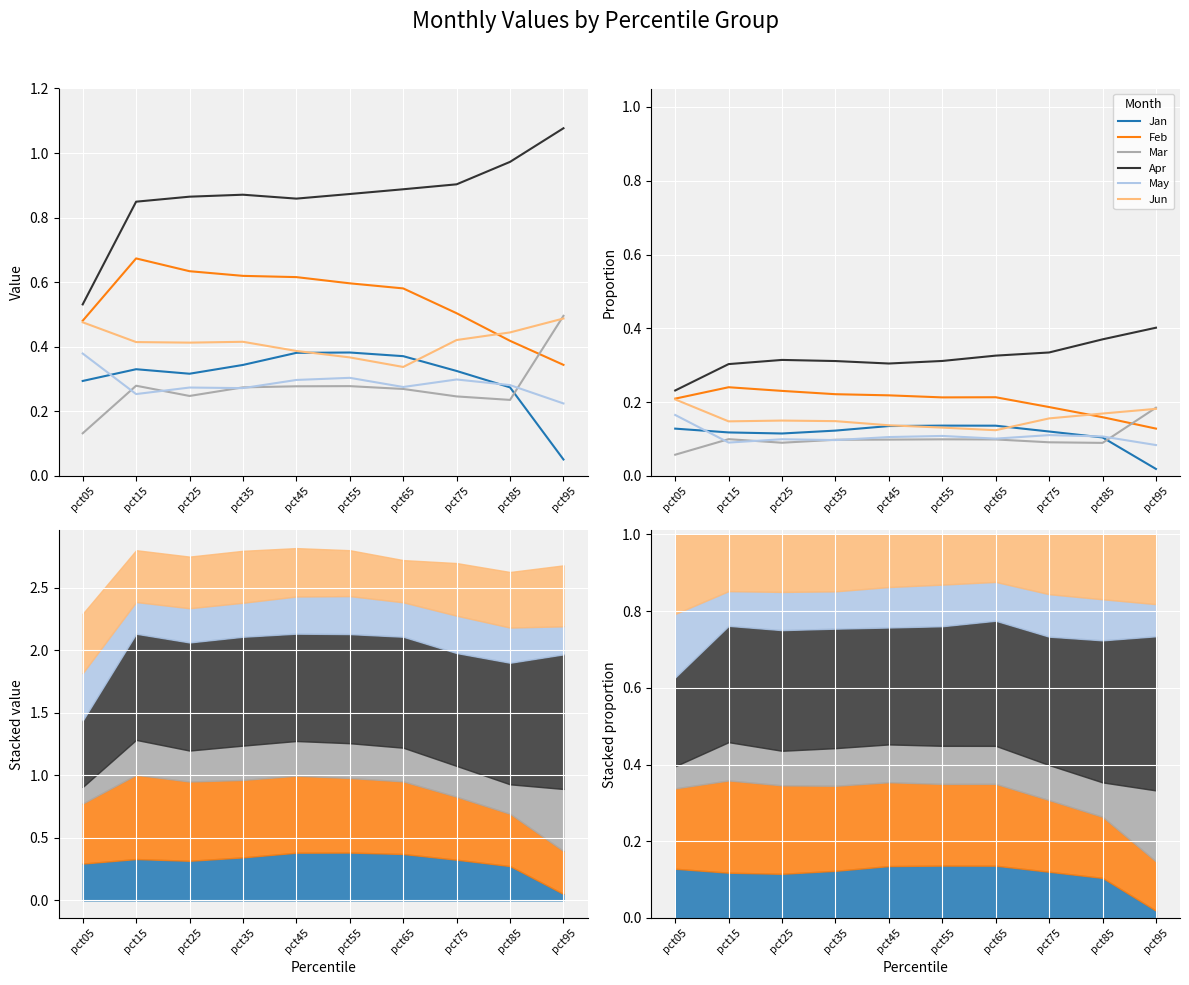

What is the difference between the highest and lowest values at pct25?

0.2